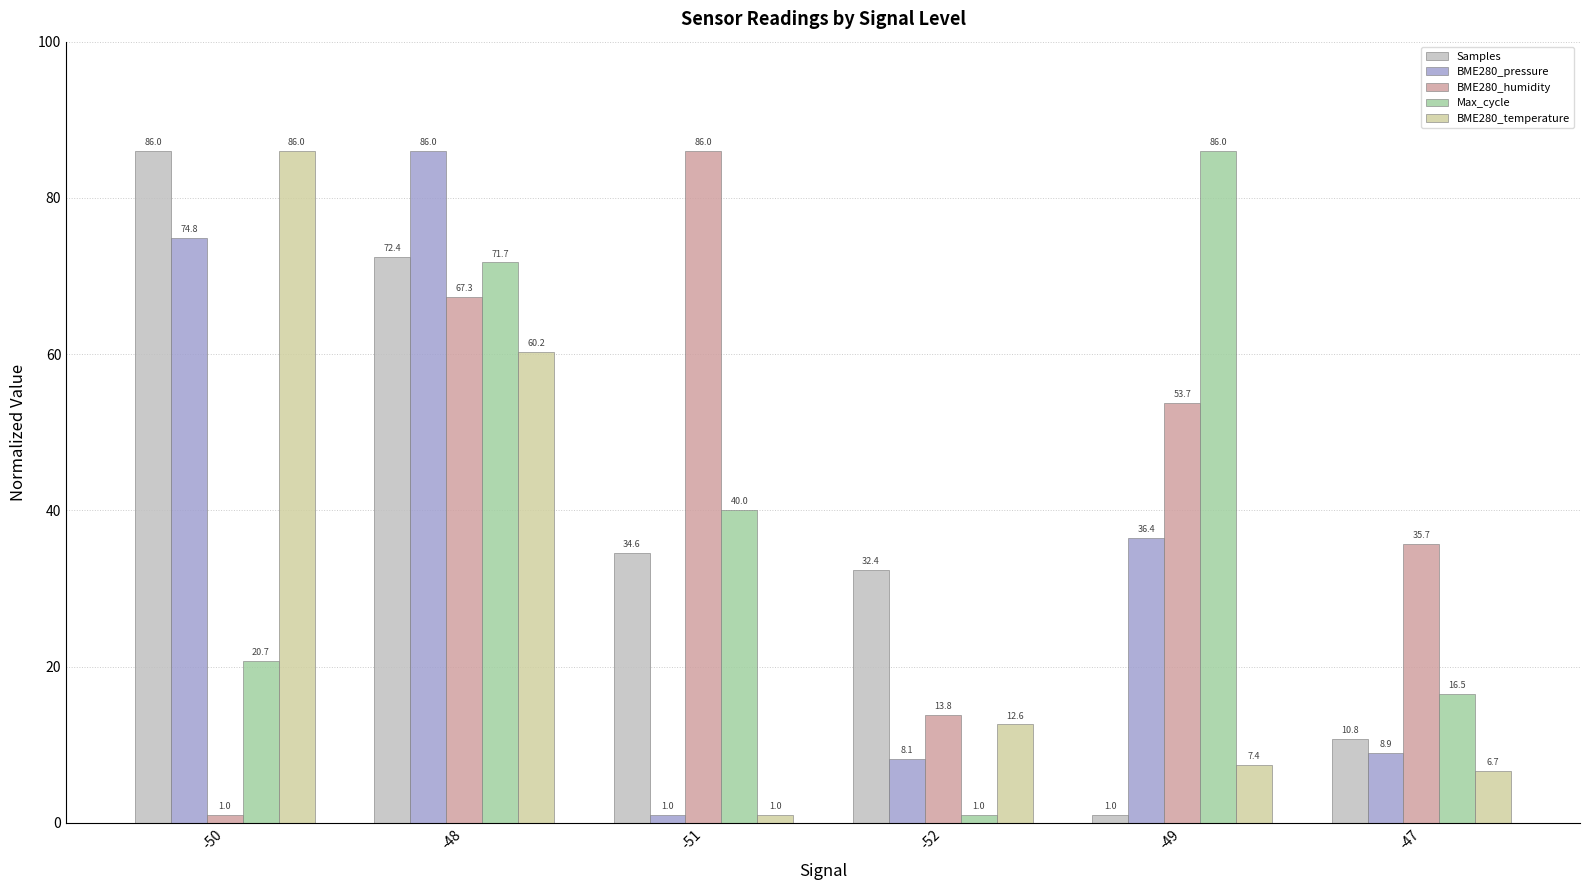

Reading left to right, what are all the values shown in this chart?

Samples: 86.0	72.4	34.6	32.4	1.0	10.8
BME280_pressure: 74.8	86.0	1.0	8.1	36.4	8.9
BME280_humidity: 1.0	67.3	86.0	13.8	53.7	35.7
Max_cycle: 20.7	71.7	40.0	1.0	86.0	16.5
BME280_temperature: 86.0	60.2	1.0	12.6	7.4	6.7